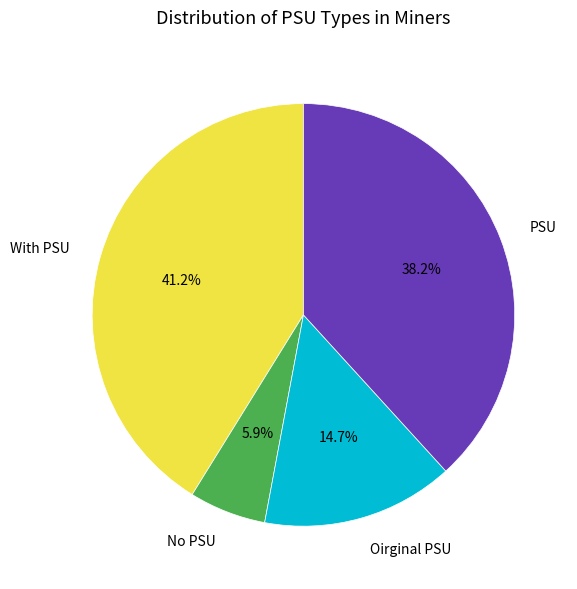

To the nearest percent, what is the combined percentage of Oirginal PSU and No PSU?

21%